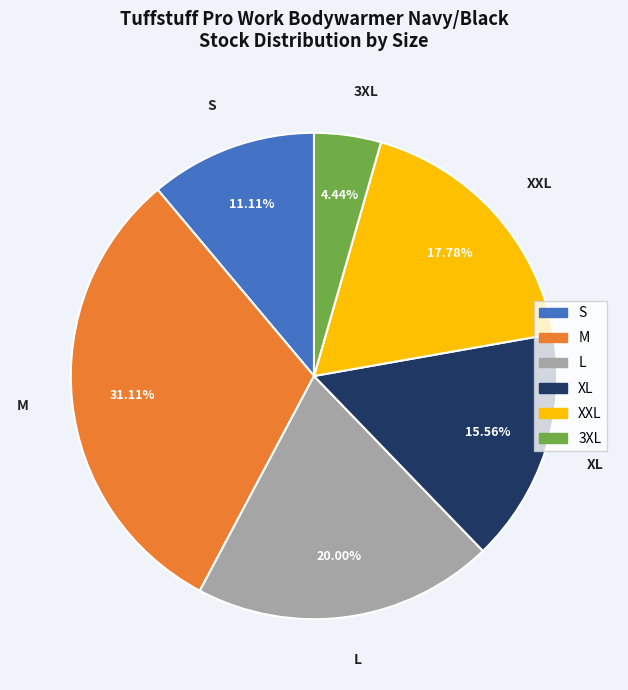

Between XL and XXL, which is larger?

XXL